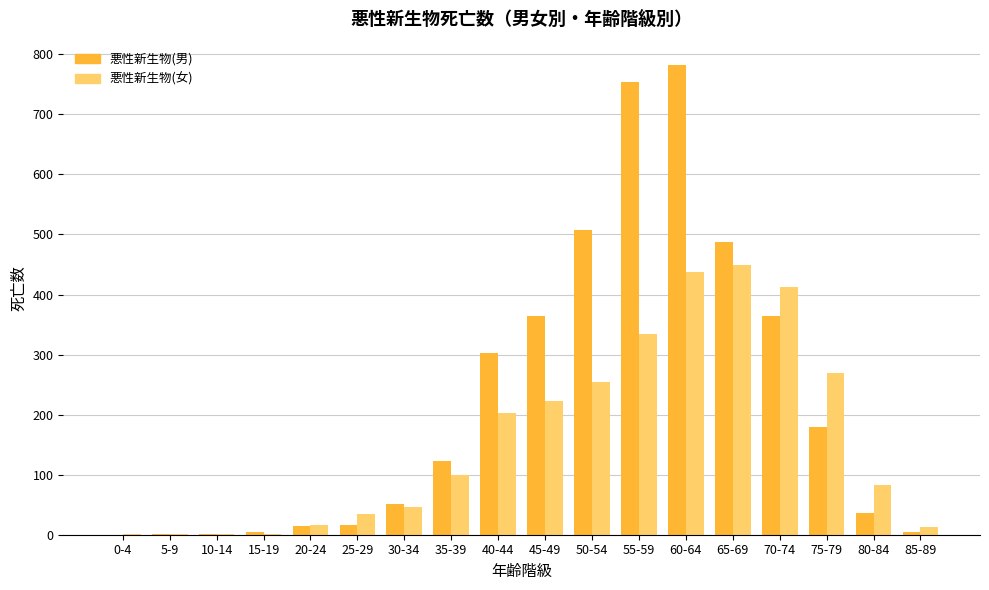

What is the difference between the 悪性新生物(女) values at 30-34 and 60-64?

391